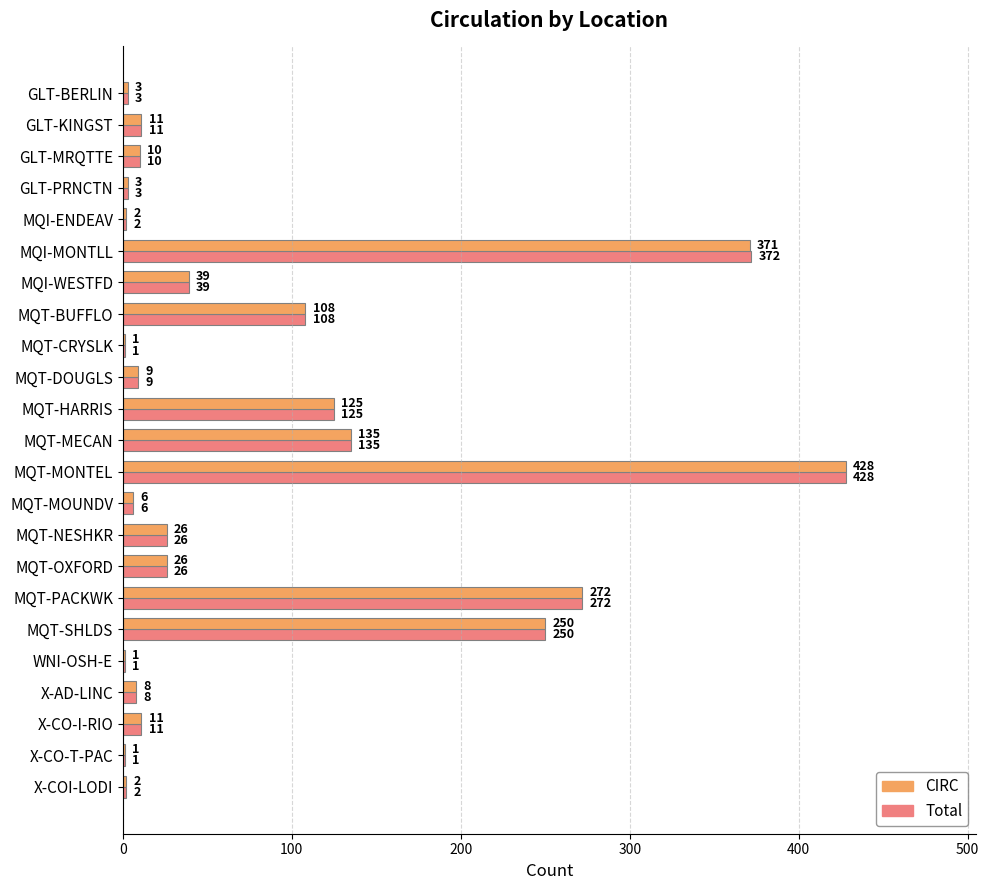

At which label does CIRC reach its peak?

MQT-MONTEL